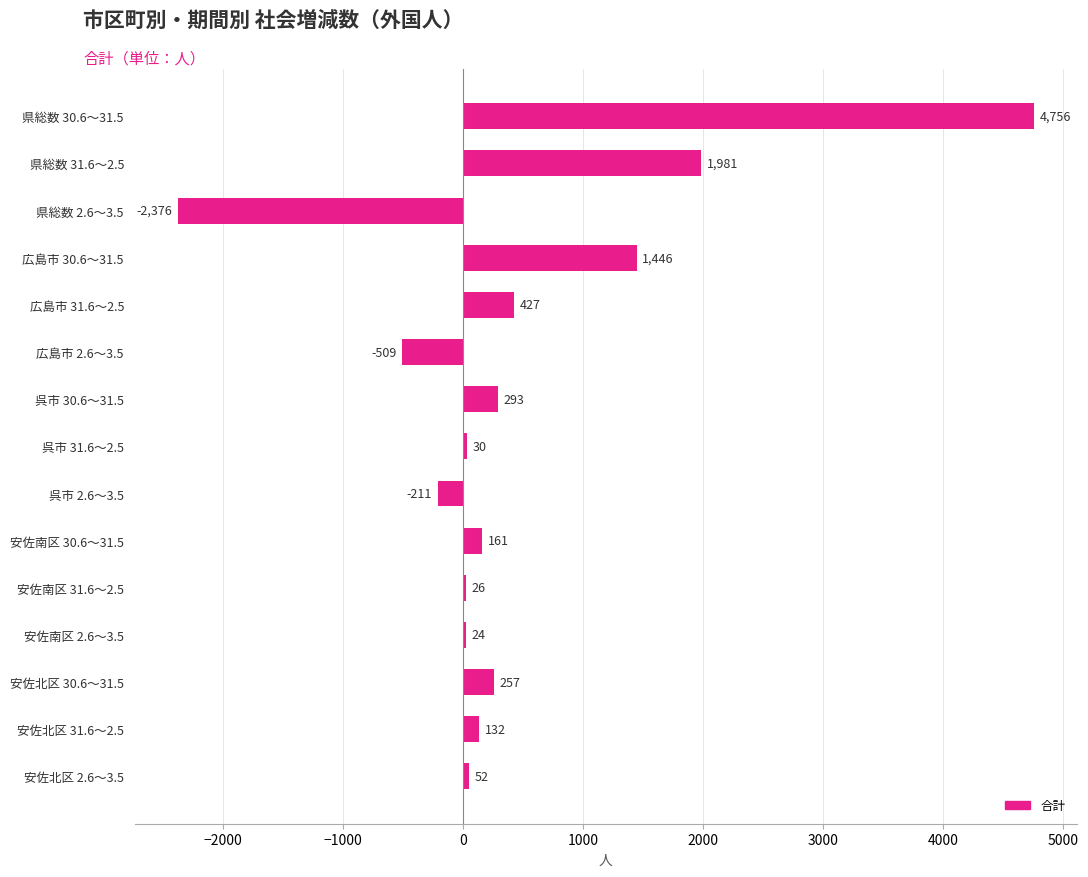

What is the sum of the values at 安佐北区 30.6～31.5 and 広島市 2.6～3.5?

-252